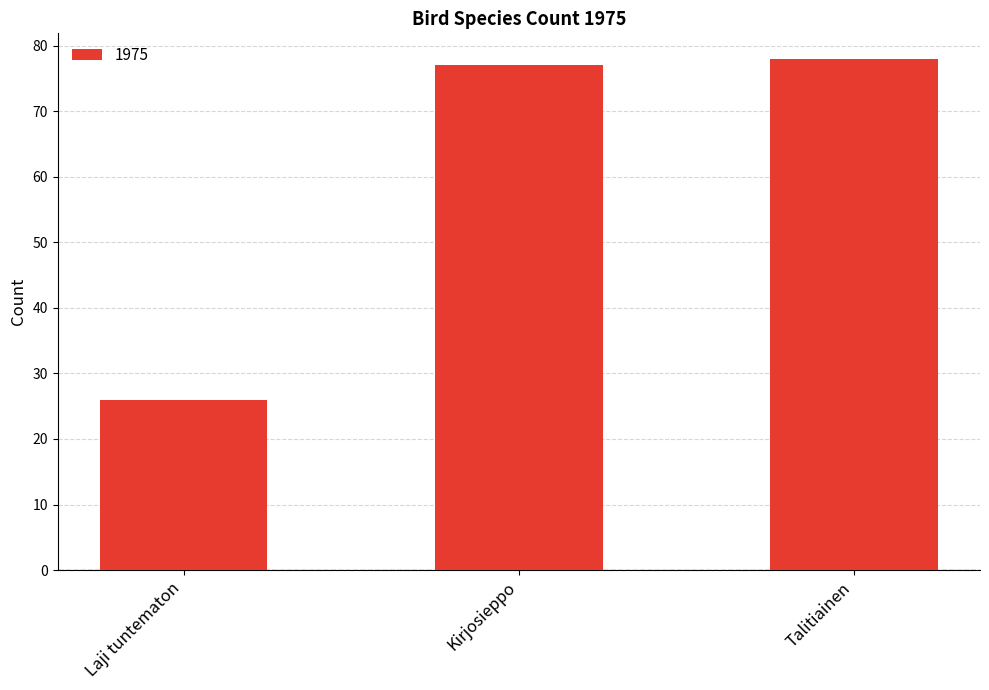

True or false: the data shows 51 at Talitiainen.

False